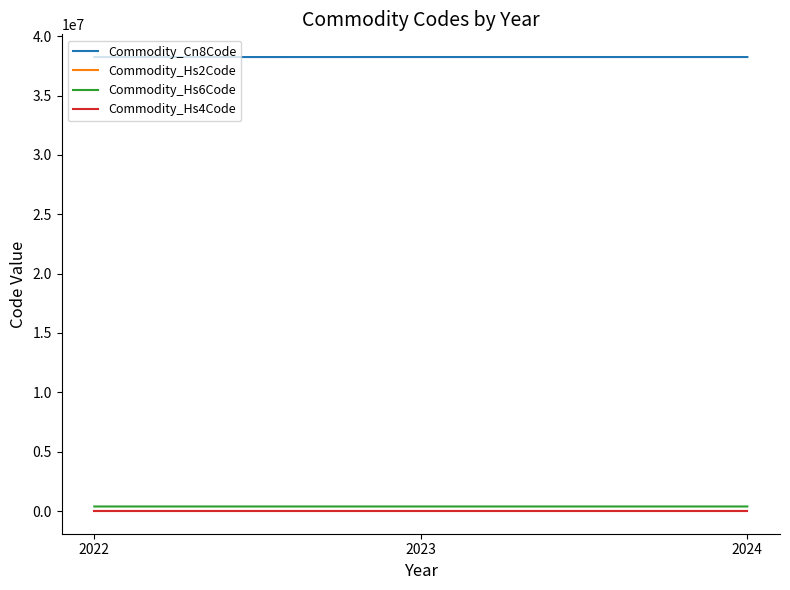

Which series has the largest total across all categories?

Commodity_Cn8Code